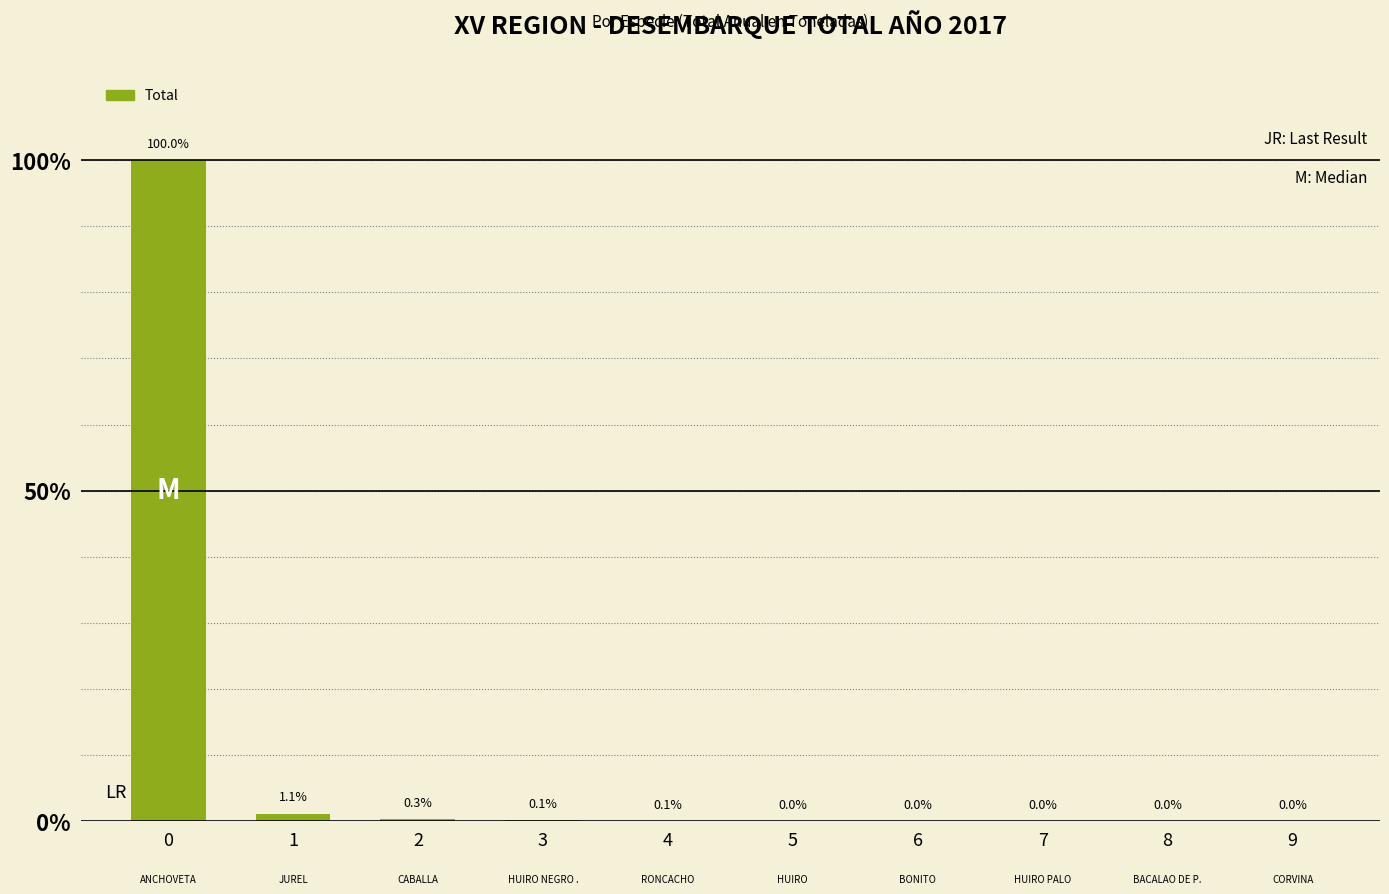

Are the bars horizontal?

No